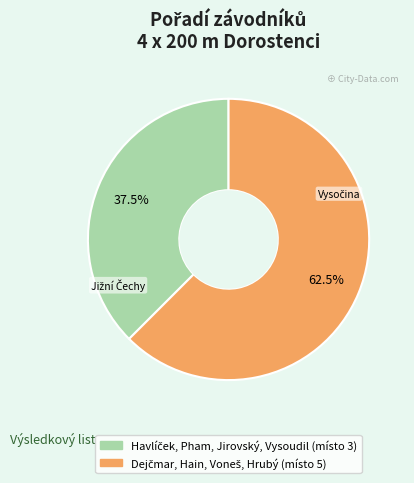

Does any single category account for the majority?

Yes